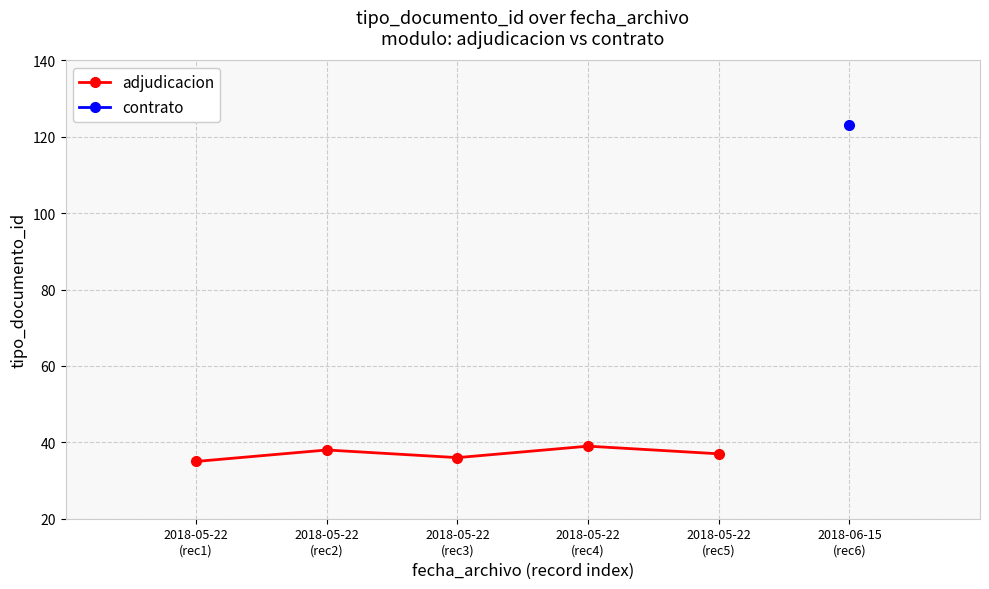

What is the change in value from 2018-05-22
(rec1) to 2018-05-22
(rec2)?

+3